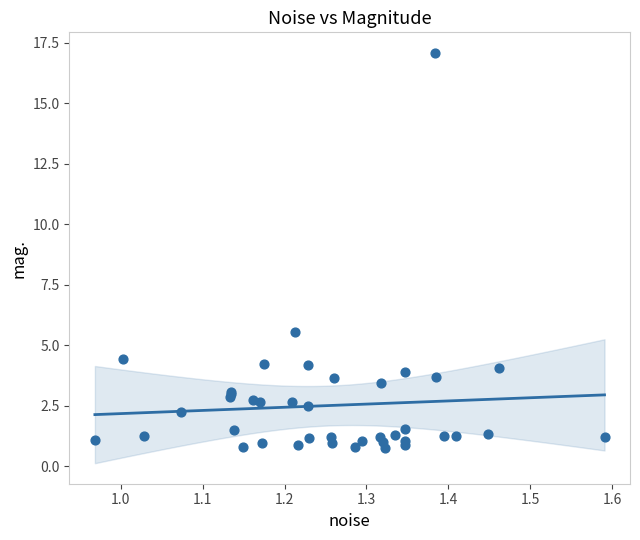

What Y value in the scatter plot is closest to 8?

5.6